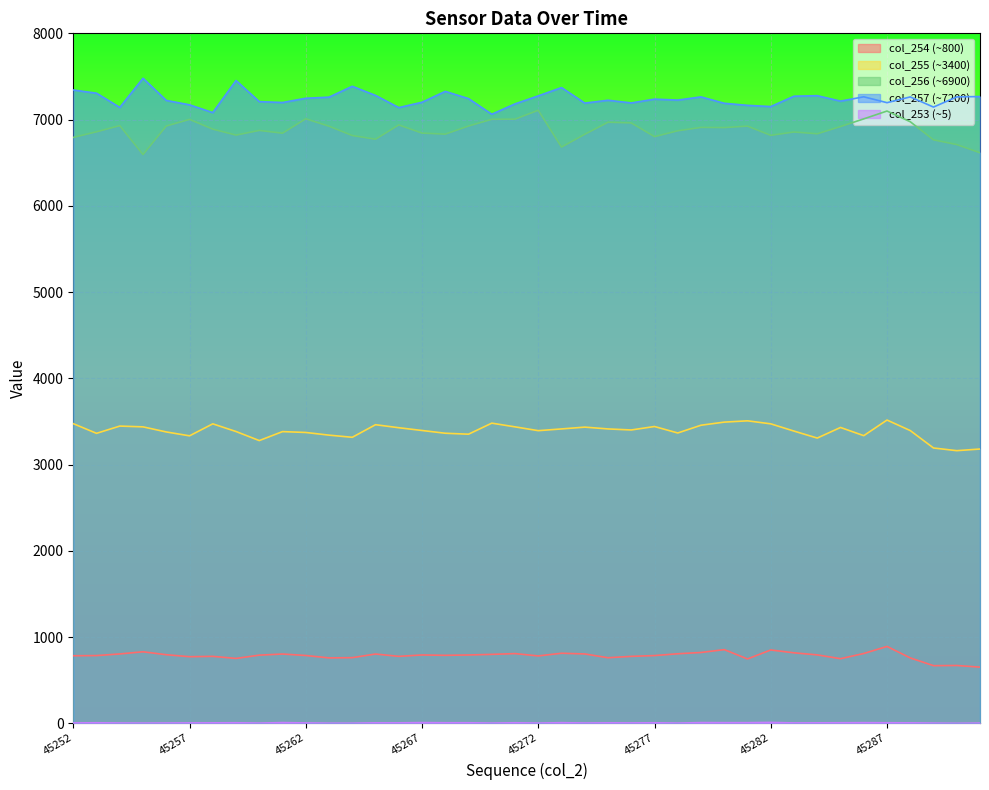

Is the value of col_253 at 45274 greater than the value of col_255 at 45256?

No